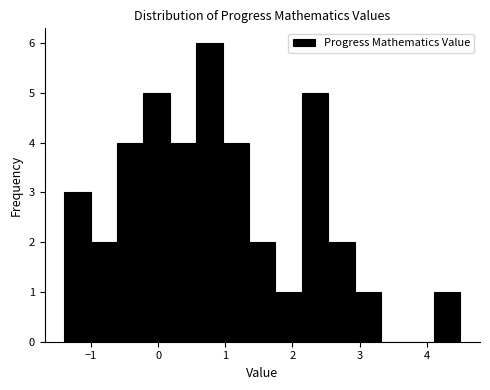

Around what value on the x-axis is the tallest bar? Give the approximate position of its centre, as read against the axis.

0.8